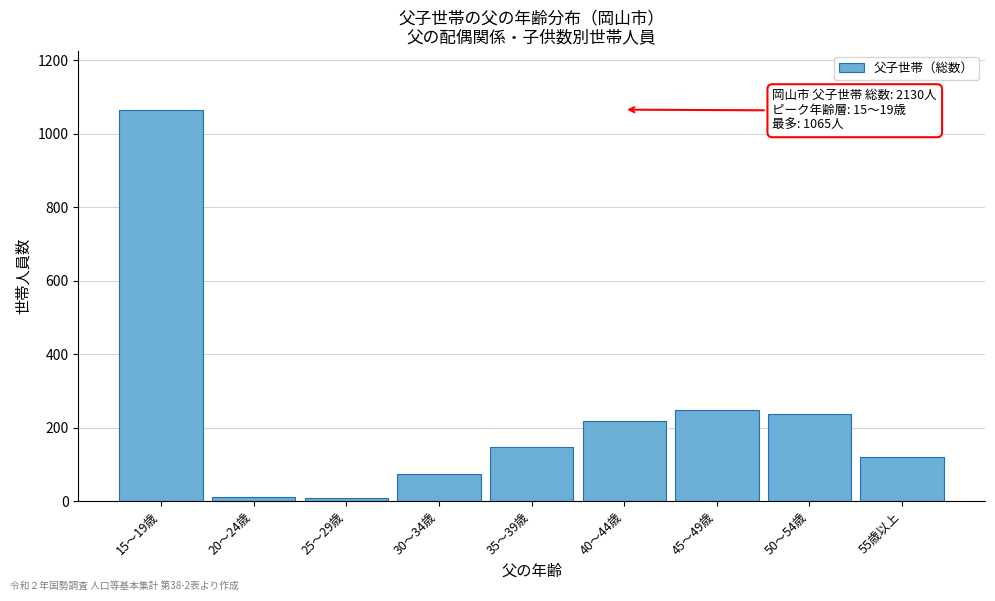

At which category does the chart reach its peak across all series?

15～19歳